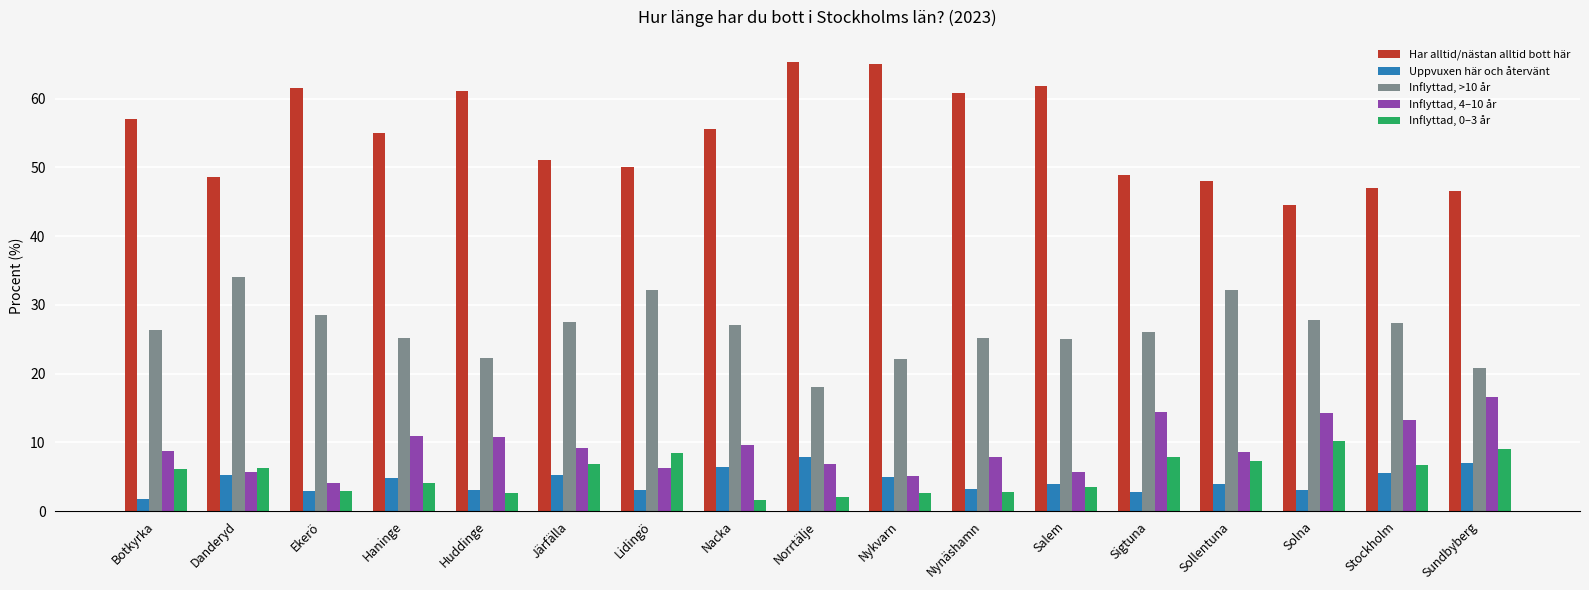

What is the value of the Uppvuxen här och återvänt bar at the 11th from the left?

3.2